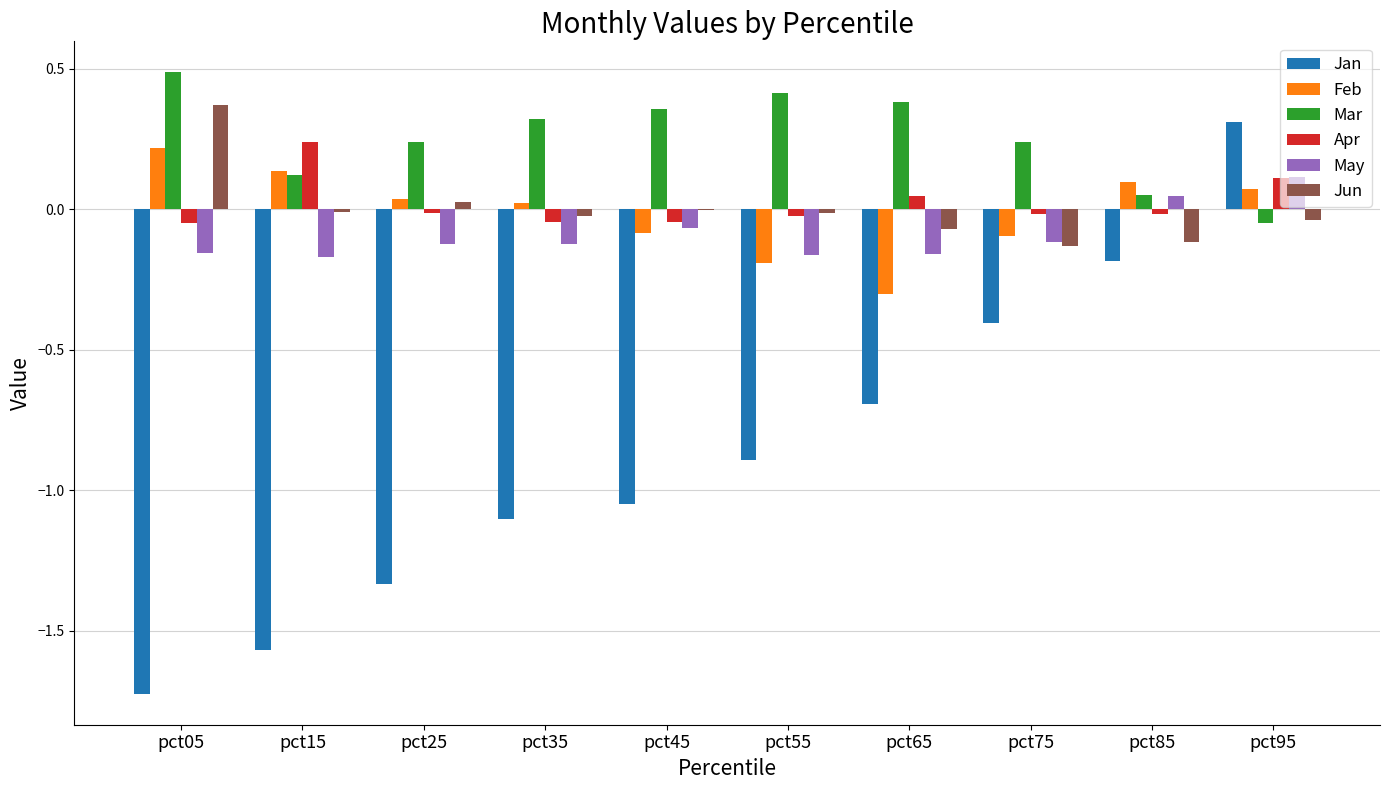

How many categories are shown in the chart?

10